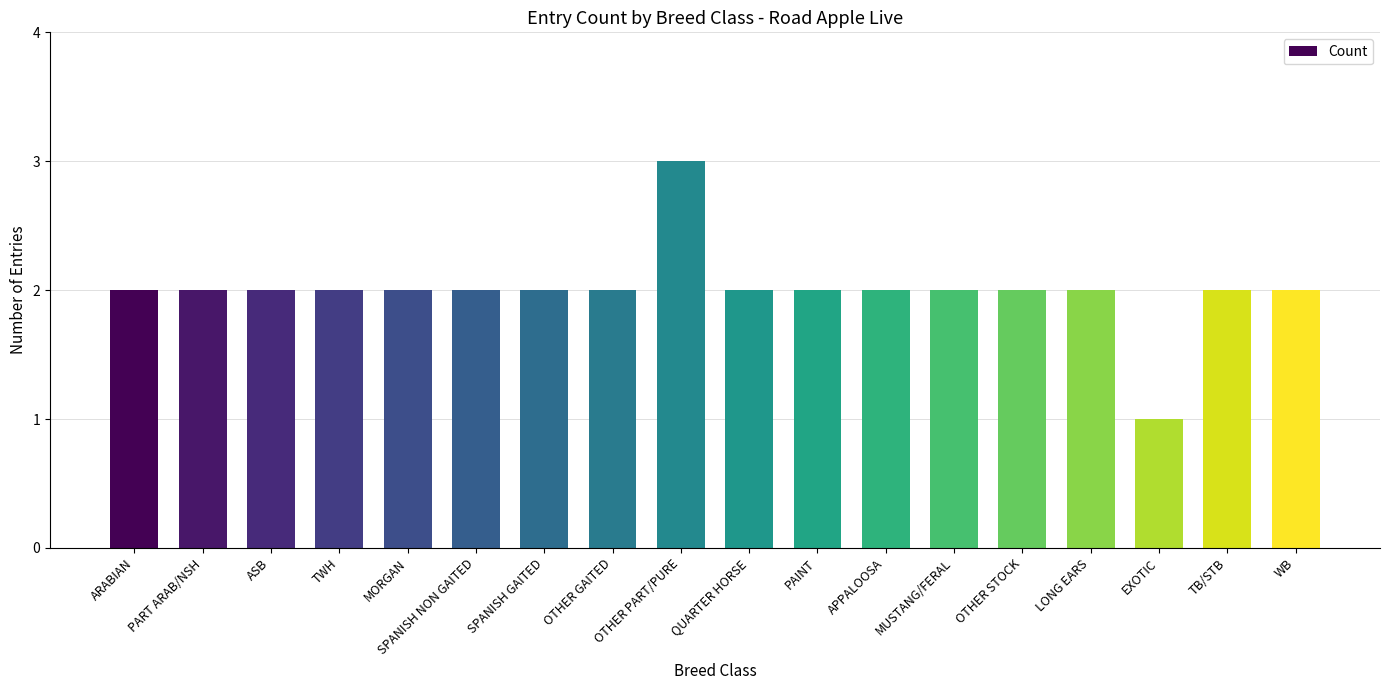

Which has a higher value, EXOTIC or WB?

WB